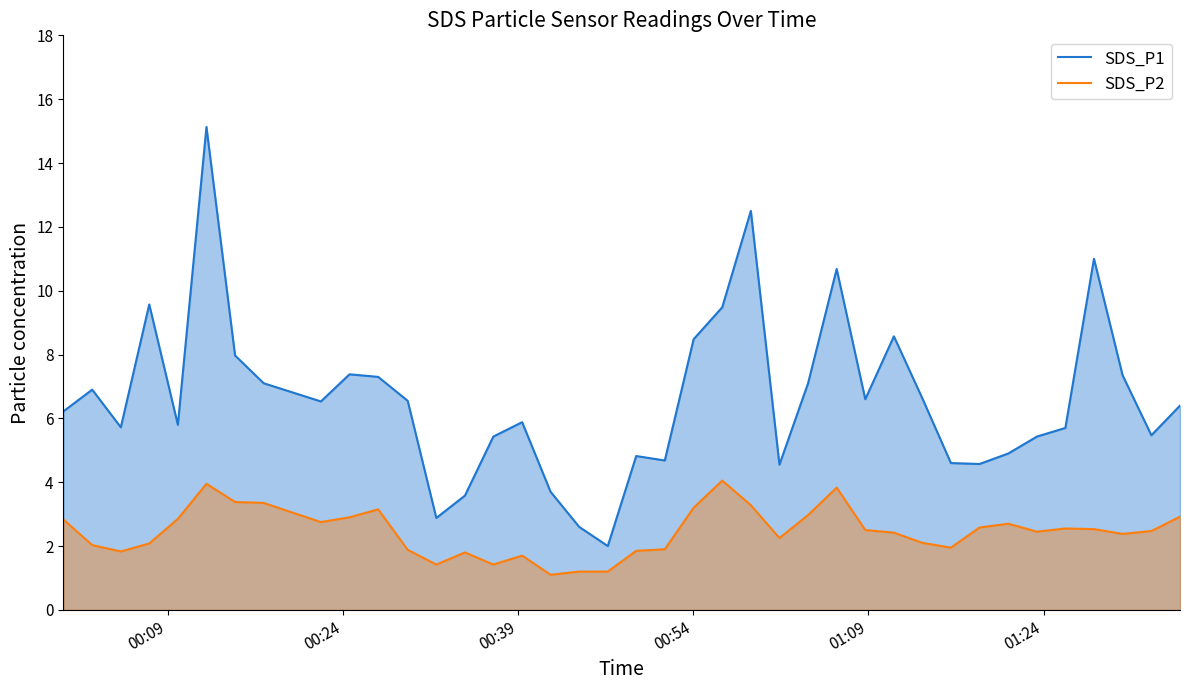

How many lines are shown in the chart?

2